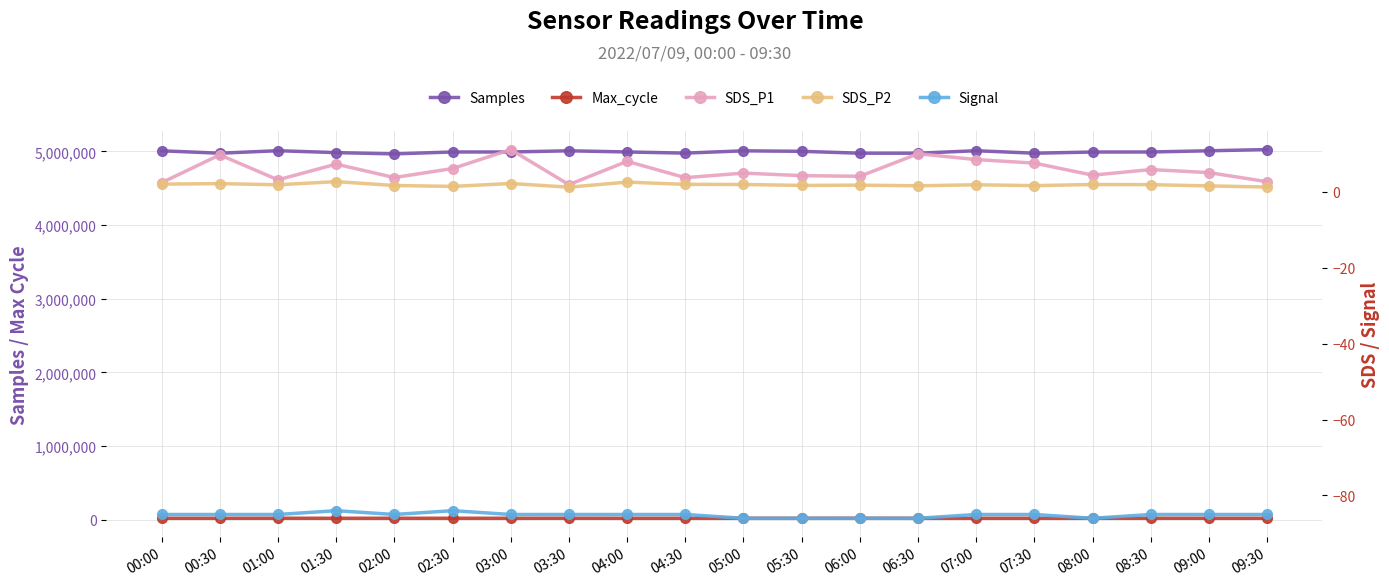

Where is the first local maximum for SDS_P1?

00:30